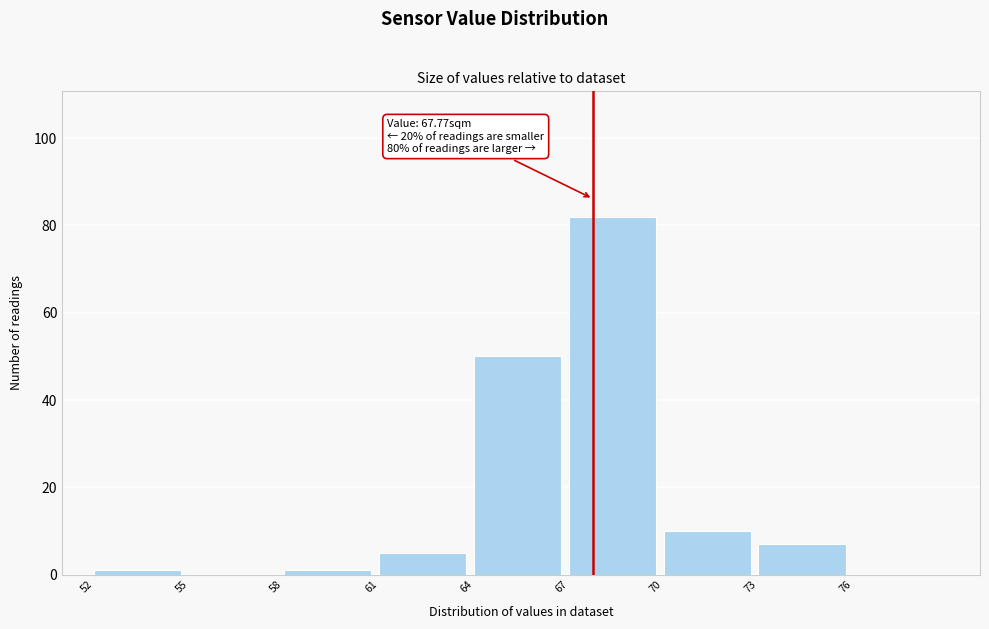

Which range on the x-axis has the tallest bar?

67 to 70